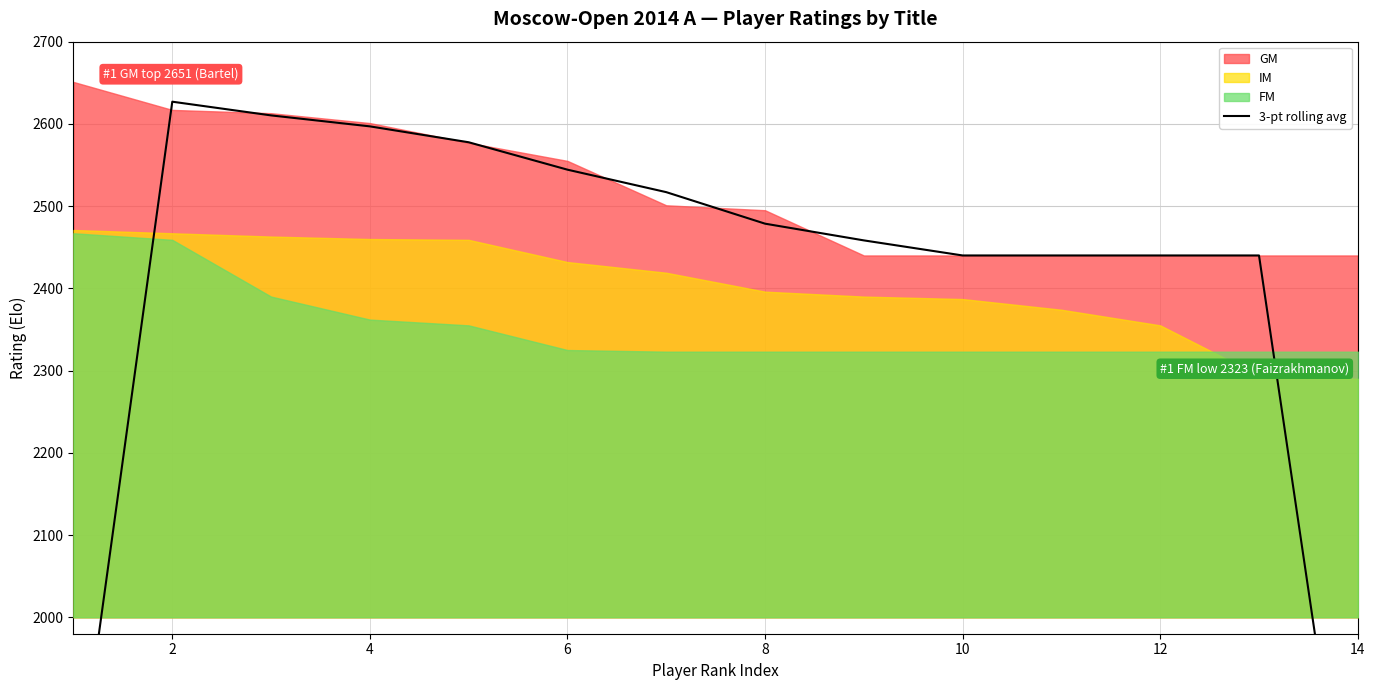

At which label is the value closest to 2126?

10